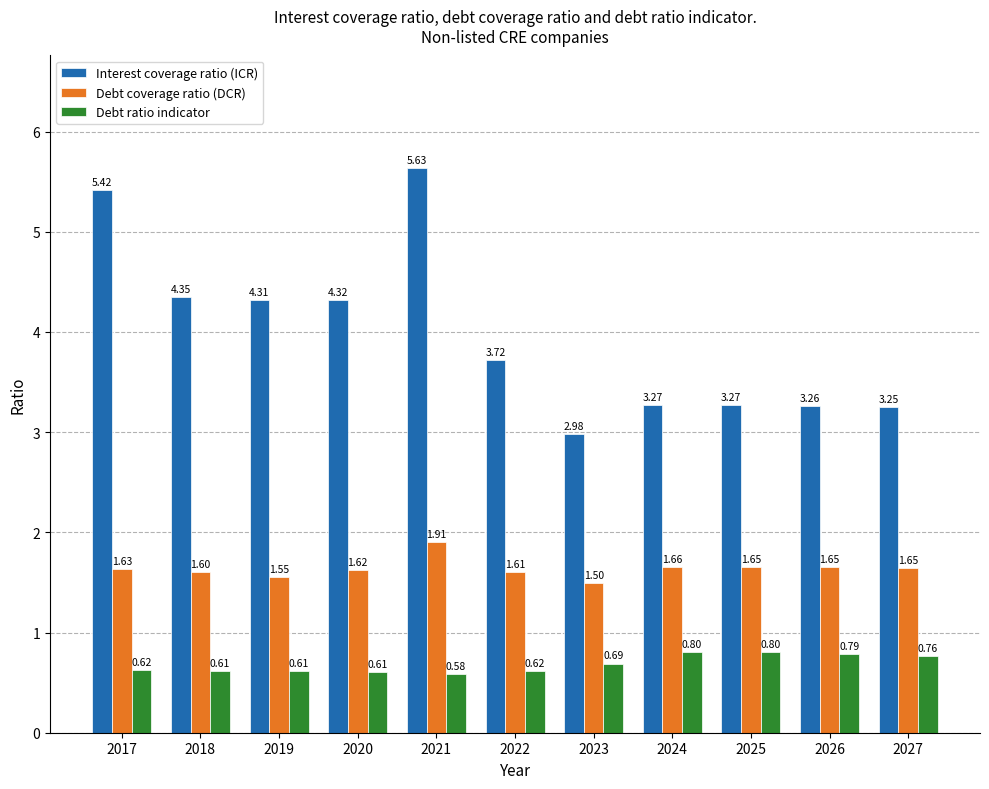

Which series has the largest range (max minus min)?

Interest coverage ratio (ICR)